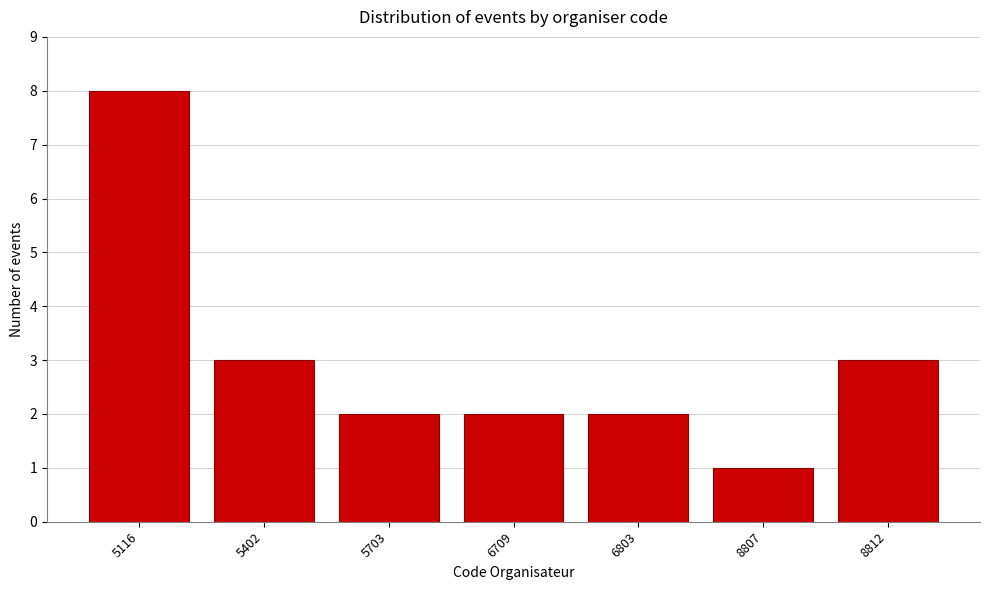

Reading left to right, extract all data points from this chart.

8	3	2	2	2	1	3